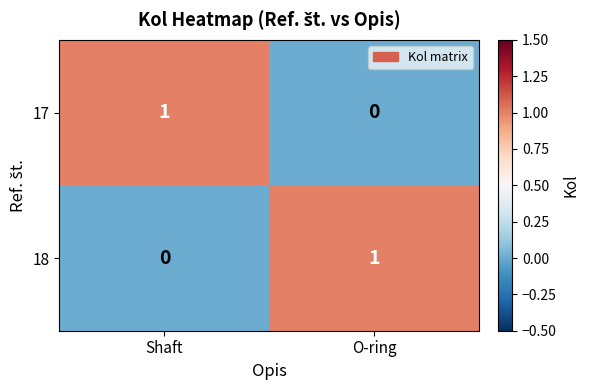

Rank the categories by 18 value from lowest to highest.

Shaft, O-ring